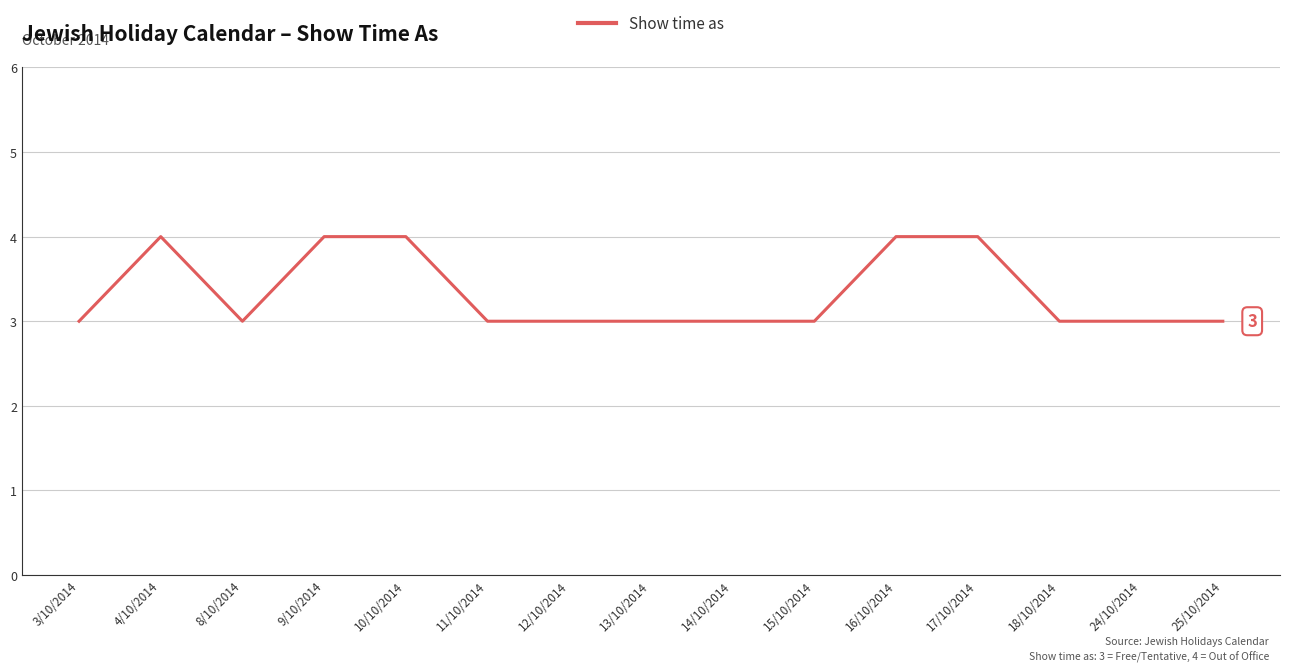

The value at 24/10/2014 is 3. True or false?

True